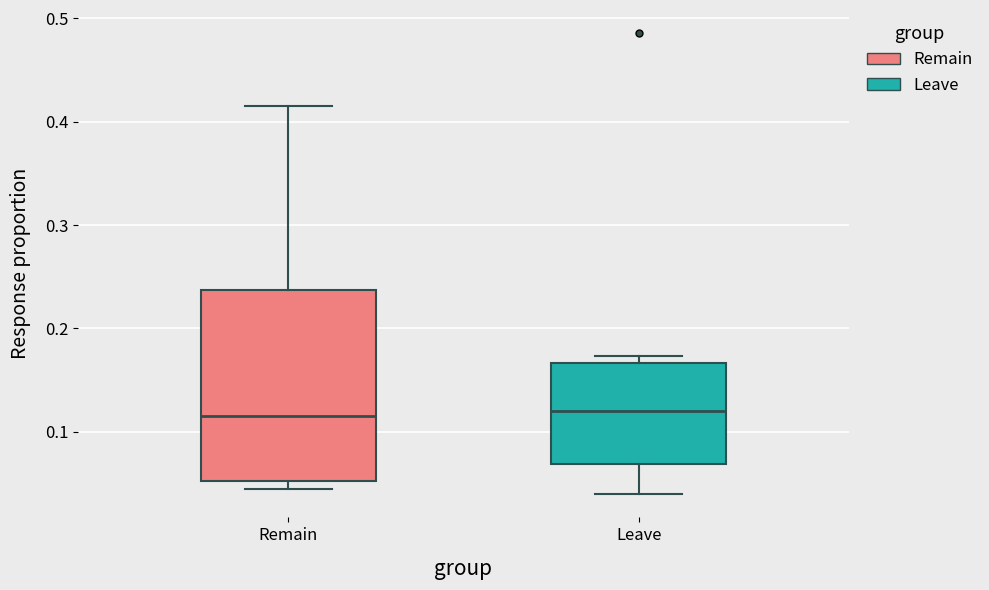

Reading left to right, transcribe this box plot: for each box, give where its median line is, the range the box spans, and where its two whiskers end, as read against the y-axis. The values are not printed on the chart, so give them approximately, as read against the axis.

Remain: median 0.12, box 0.05 to 0.24, whiskers 0.04 to 0.42
Leave: median 0.12, box 0.07 to 0.17, whiskers 0.04 to 0.17 (just above the box's upper edge)